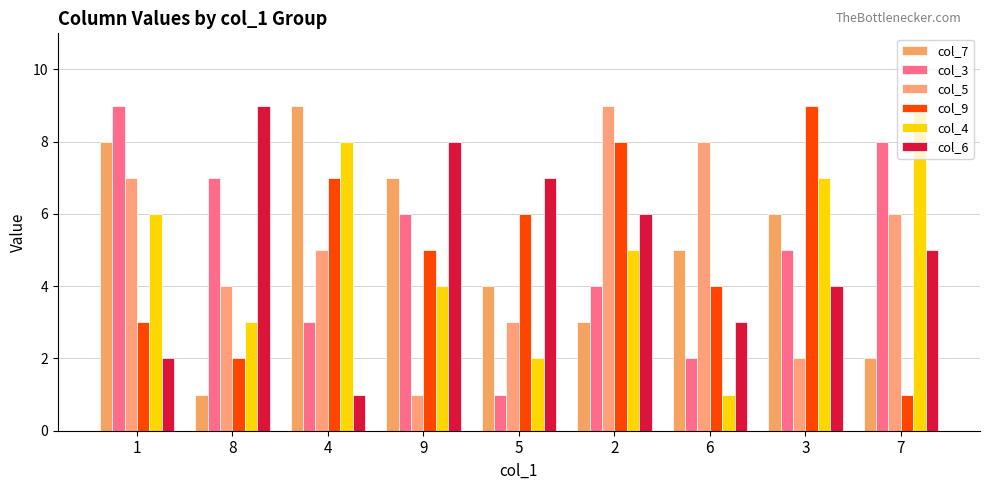

How many bars are there in total?

54